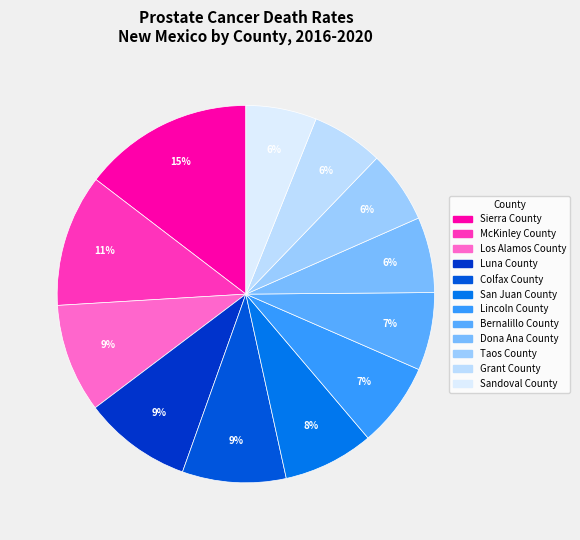

The Los Alamos County slice represents 19% of the pie. True or false?

False